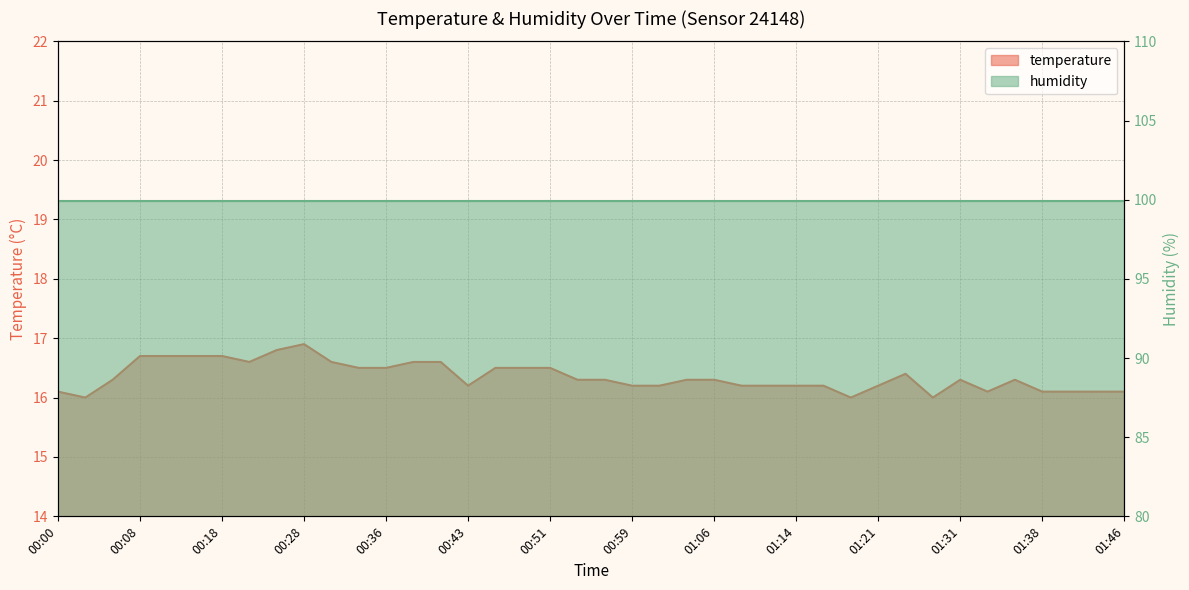

What is the average value?

16.4